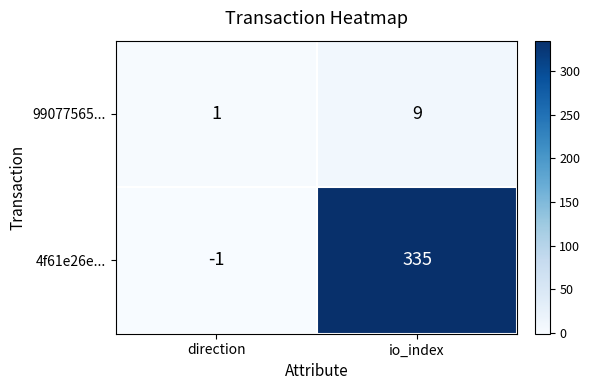

Between direction and io_index, which series saw the biggest shift?

4f61e26e...